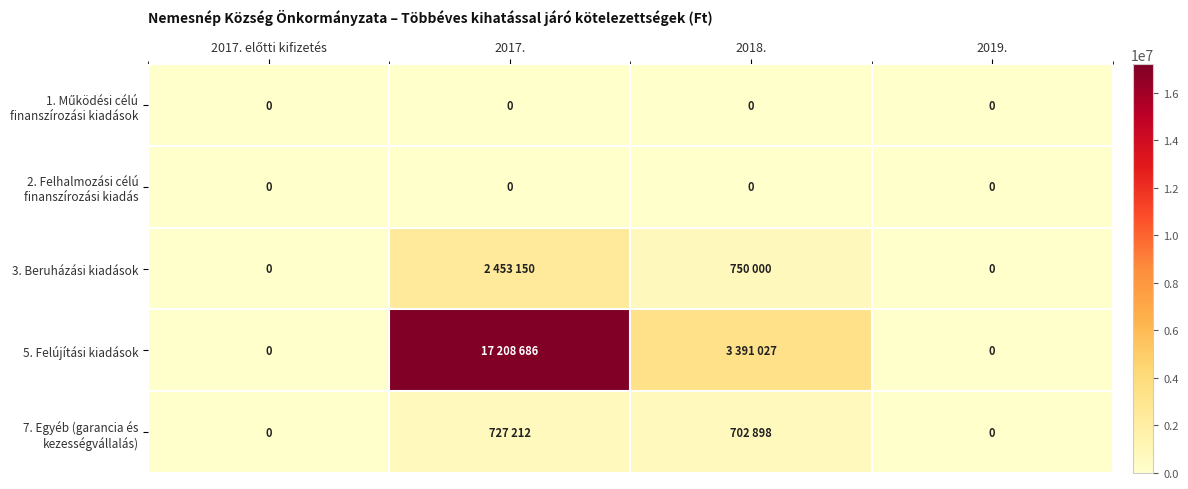

The 3. Beruházási kiadások series shows 1517985 at 2017.. True or false?

False